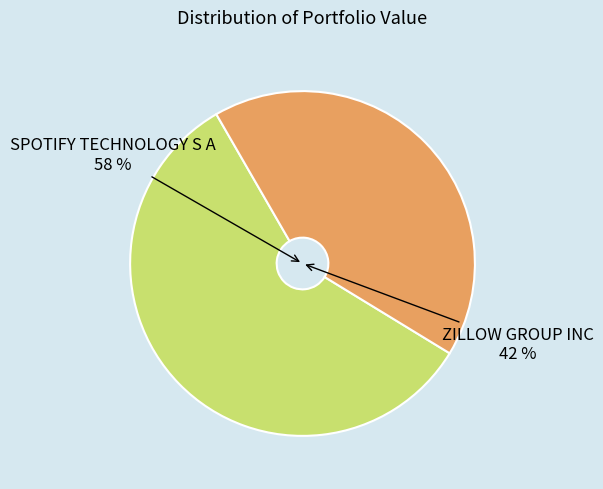

How many segments does this pie chart have?

2